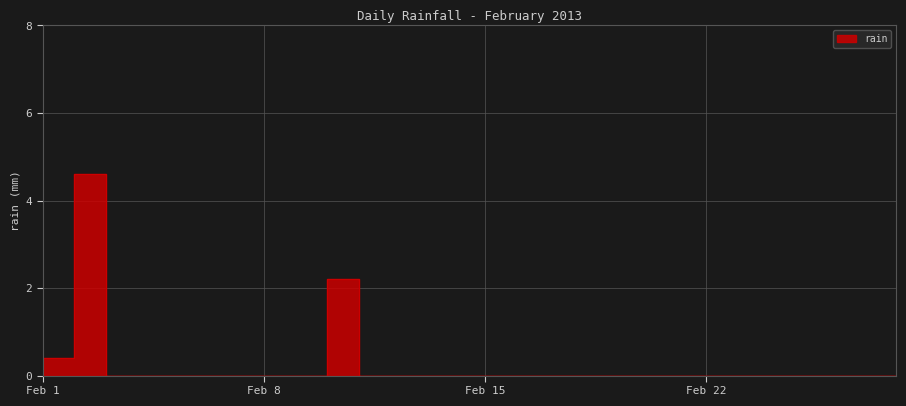

List the labels in order of value, smallest first.

2013-02-03, 2013-02-04, 2013-02-05, 2013-02-06, 2013-02-07, 2013-02-08, 2013-02-09, 2013-02-11, 2013-02-12, 2013-02-13, 2013-02-14, 2013-02-15, 2013-02-16, 2013-02-17, 2013-02-18, 2013-02-19, 2013-02-20, 2013-02-21, 2013-02-22, 2013-02-23, 2013-02-24, 2013-02-25, 2013-02-26, 2013-02-27, 2013-02-28, 2013-02-01, 2013-02-10, 2013-02-02